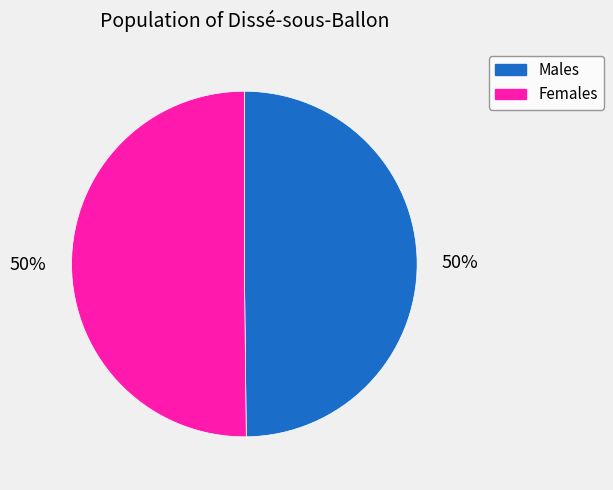

To the nearest percent, what is the average slice percentage?

50%